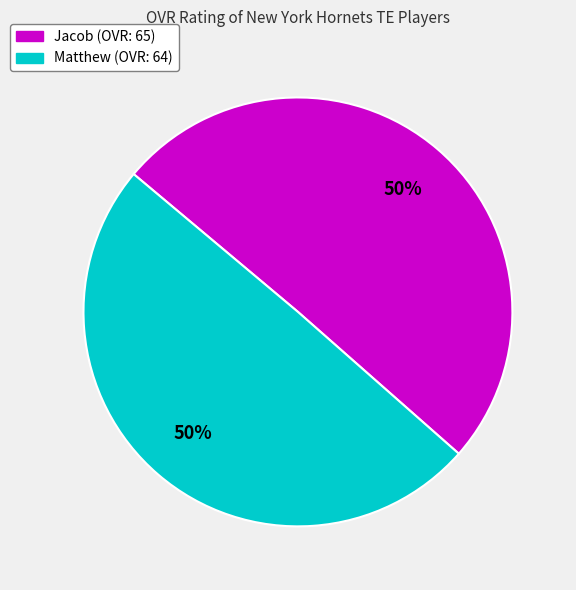

Count the number of slices in the pie.

2